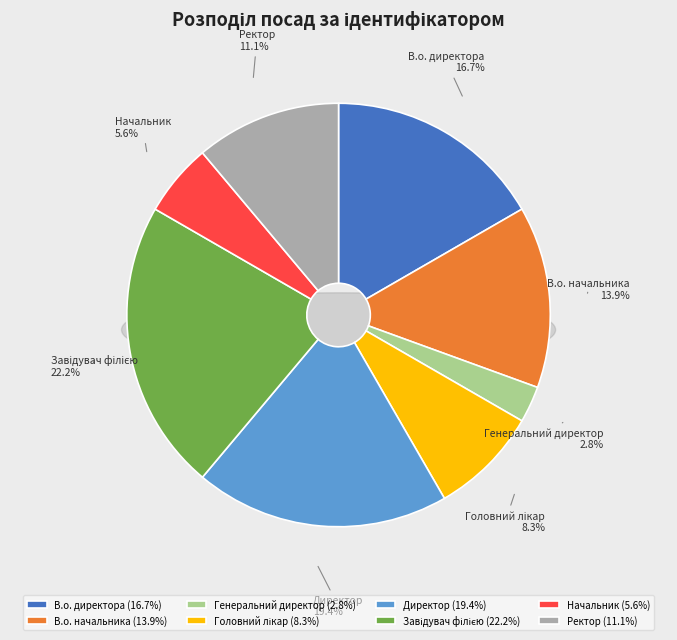

What percentage is NOT represented by В.о. директора?

83.3%